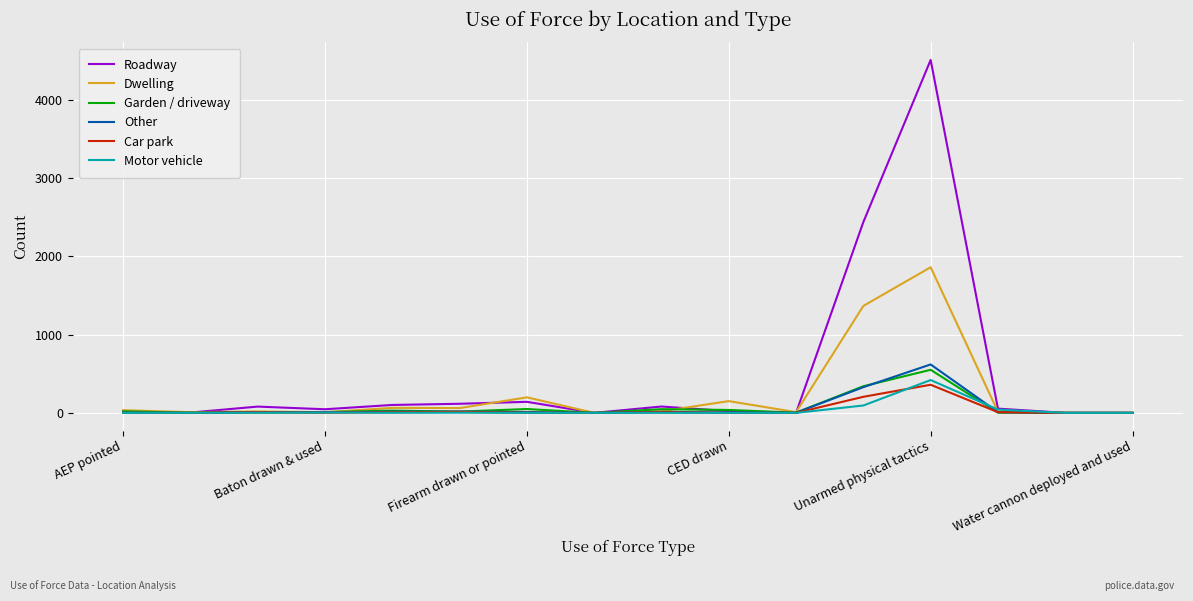

What is the average value of the Dwelling series?

238